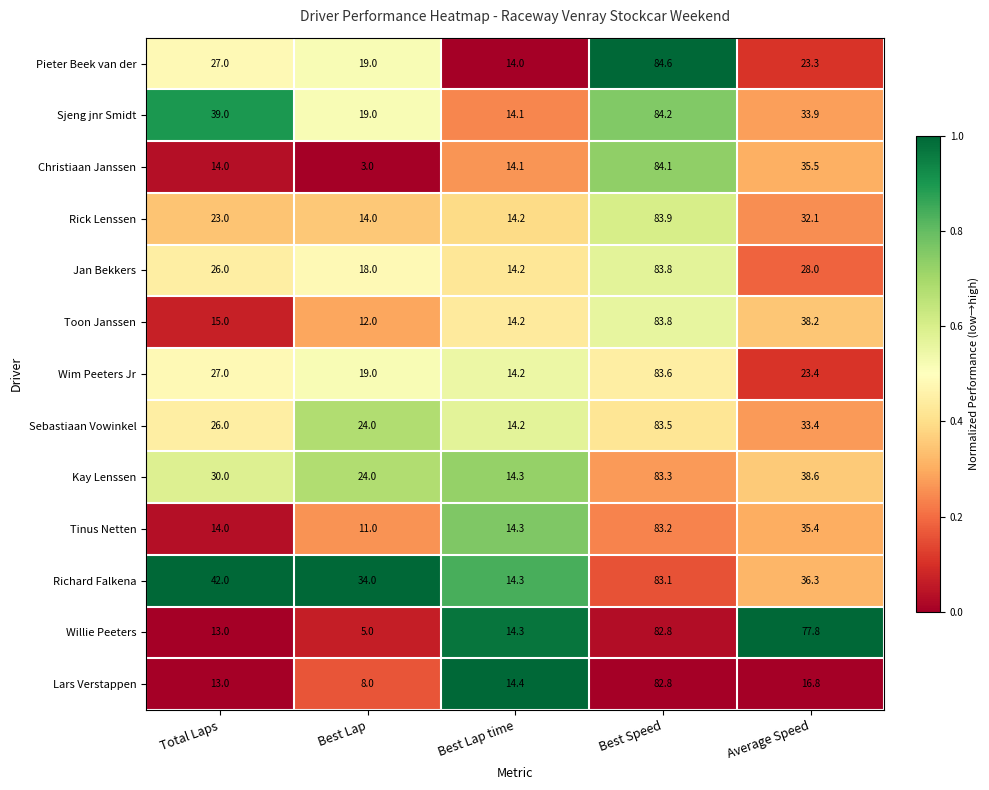

Which label corresponds to the smallest value in the chart?

Best Lap